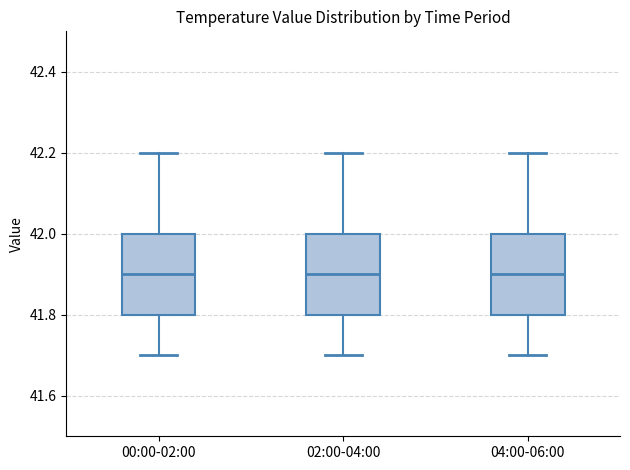

Reading left to right, read every box against the y-axis: the position of its median line, the range the box covers, and the ends of its whiskers. The values are not printed on the chart, so give them approximately, as read against the axis.

00:00-02:00: median 41.9, box 41.8 to 42.0, whiskers 41.7 to 42.2
02:00-04:00: median 41.9, box 41.8 to 42.0, whiskers 41.7 to 42.2
04:00-06:00: median 41.9, box 41.8 to 42.0, whiskers 41.7 to 42.2